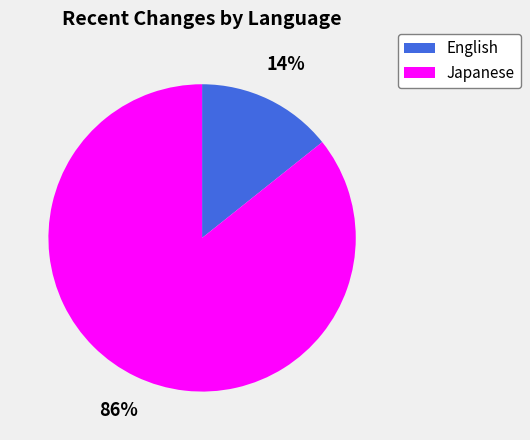

Count the number of slices in the pie.

2